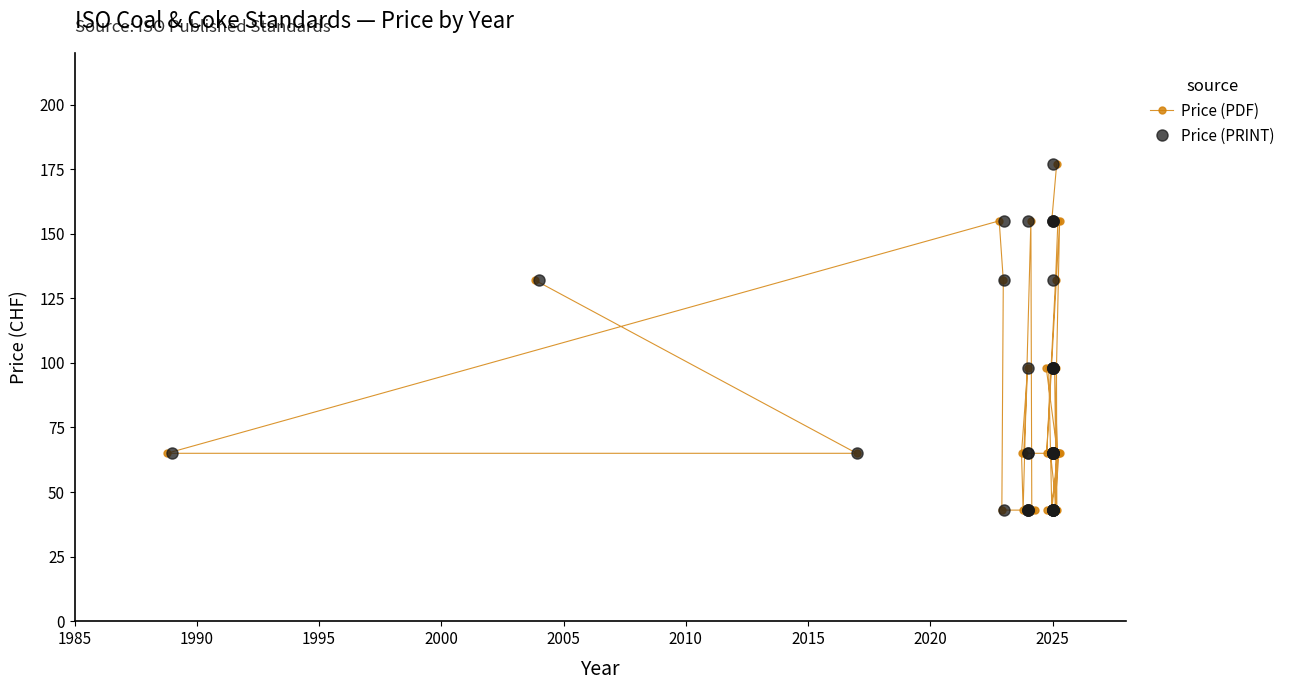

What is the value of the Price (PDF) point at the 13th from the left?

43